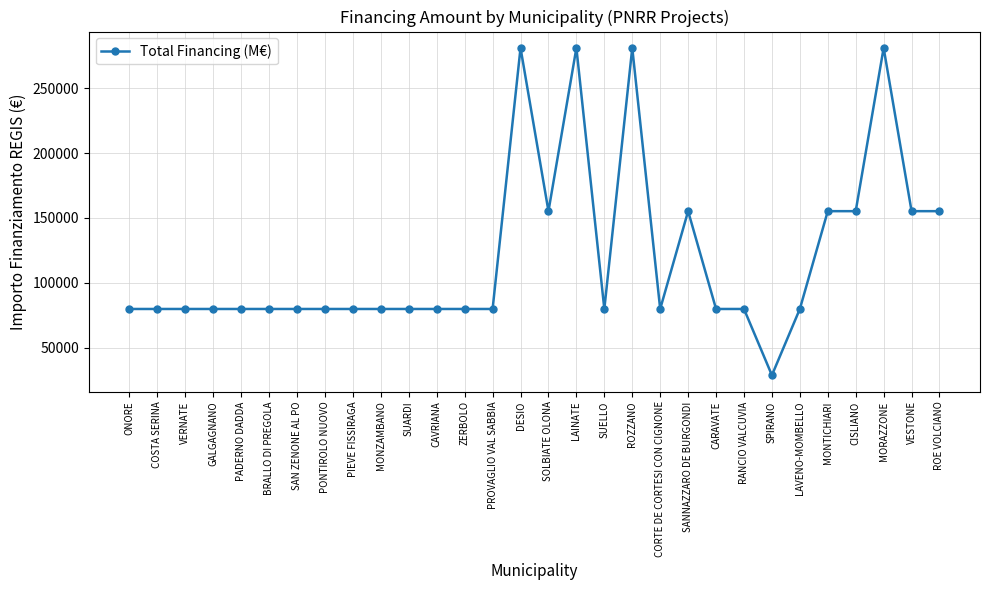

Reading left to right, what are all the values shown in this chart?

ONORE=79922	COSTA SERINA=79922	VERNATE=79922	GALGAGNANO=79922	PADERNO DADDA=79922	BRALLO DI PREGOLA=79922	SAN ZENONE AL PO=79922	PONTIROLO NUOVO=79922	PIEVE FISSIRAGA=79922	MONZAMBANO=79922	SUARDI=79922	CAVRIANA=79922	ZERBOLO=79922	PROVAGLIO VAL SABBIA=79922	DESIO=280932	SOLBIATE OLONA=155234	LAINATE=280932	SUELLO=79922	ROZZANO=280932	CORTE DE CORTESI CON CIGNONE=79922	SANNAZZARO DE BURGONDI=155234	CARAVATE=79922	RANCIO VALCUVIA=79922	SPIRANO=28902	LAVENO-MOMBELLO=79922	MONTICHIARI=155234	CISLIANO=155234	MORAZZONE=280932	VESTONE=155234	ROE VOLCIANO=155234